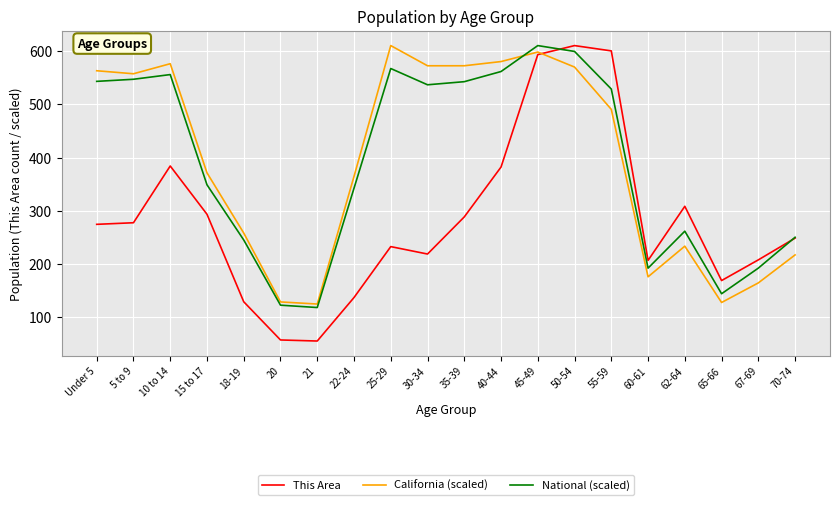

What is the maximum value shown in the chart?

611.0